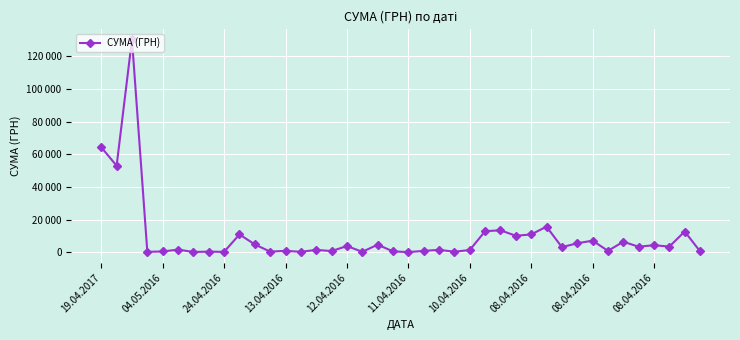

Does the chart have visible grid lines?

Yes